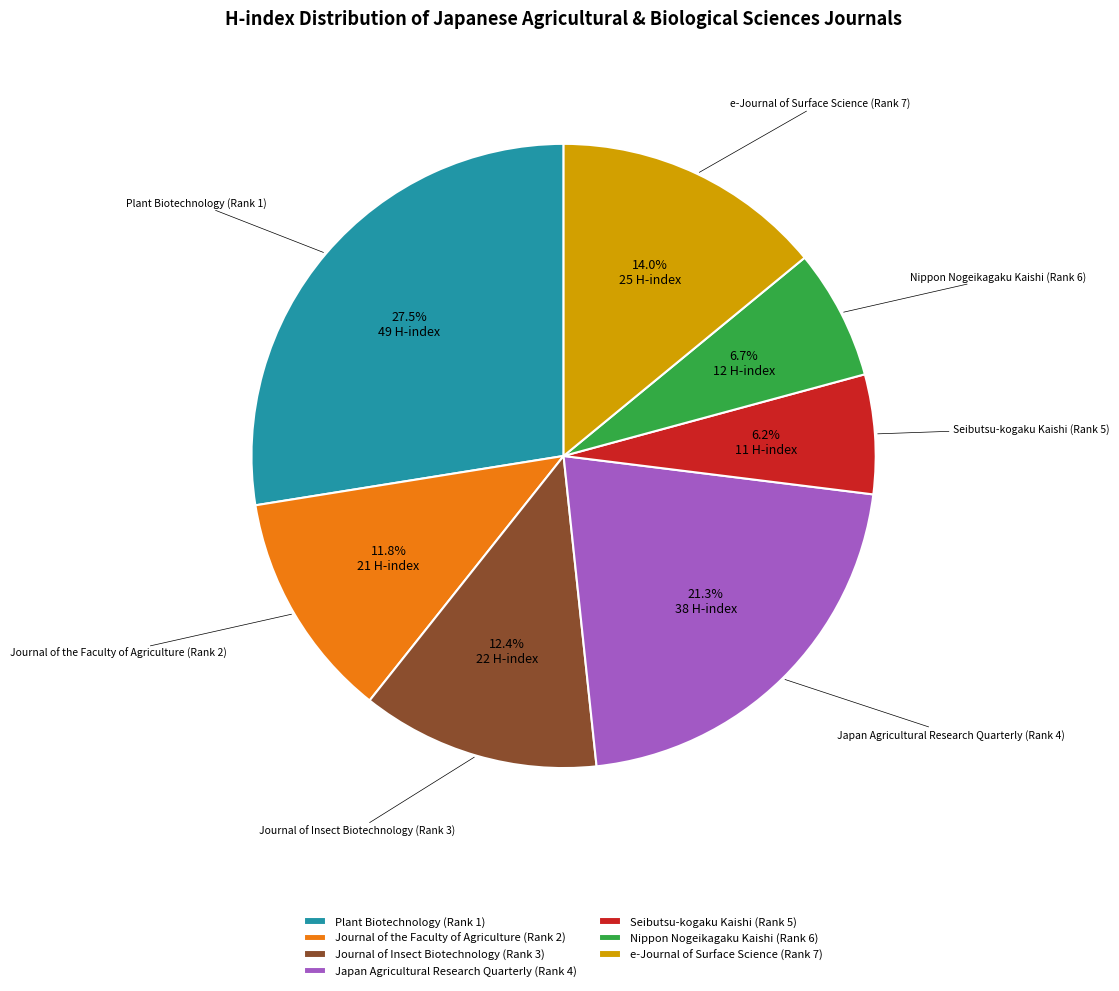

What portion of the pie excludes Journal of Insect Biotechnology (Rank 3)?

87.6%